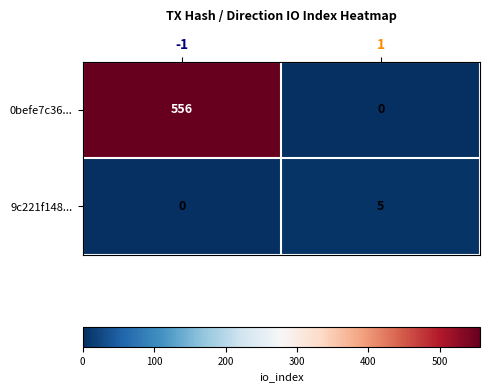

What is the sum of all 9c221f148... values?

5